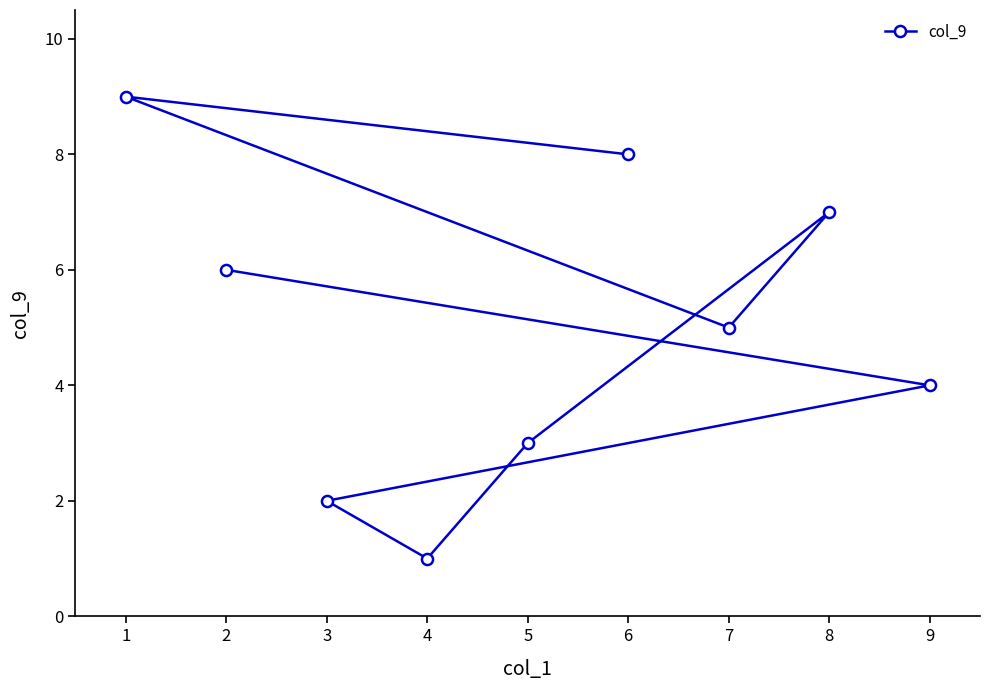

Between 1 and 8, which is larger?

1